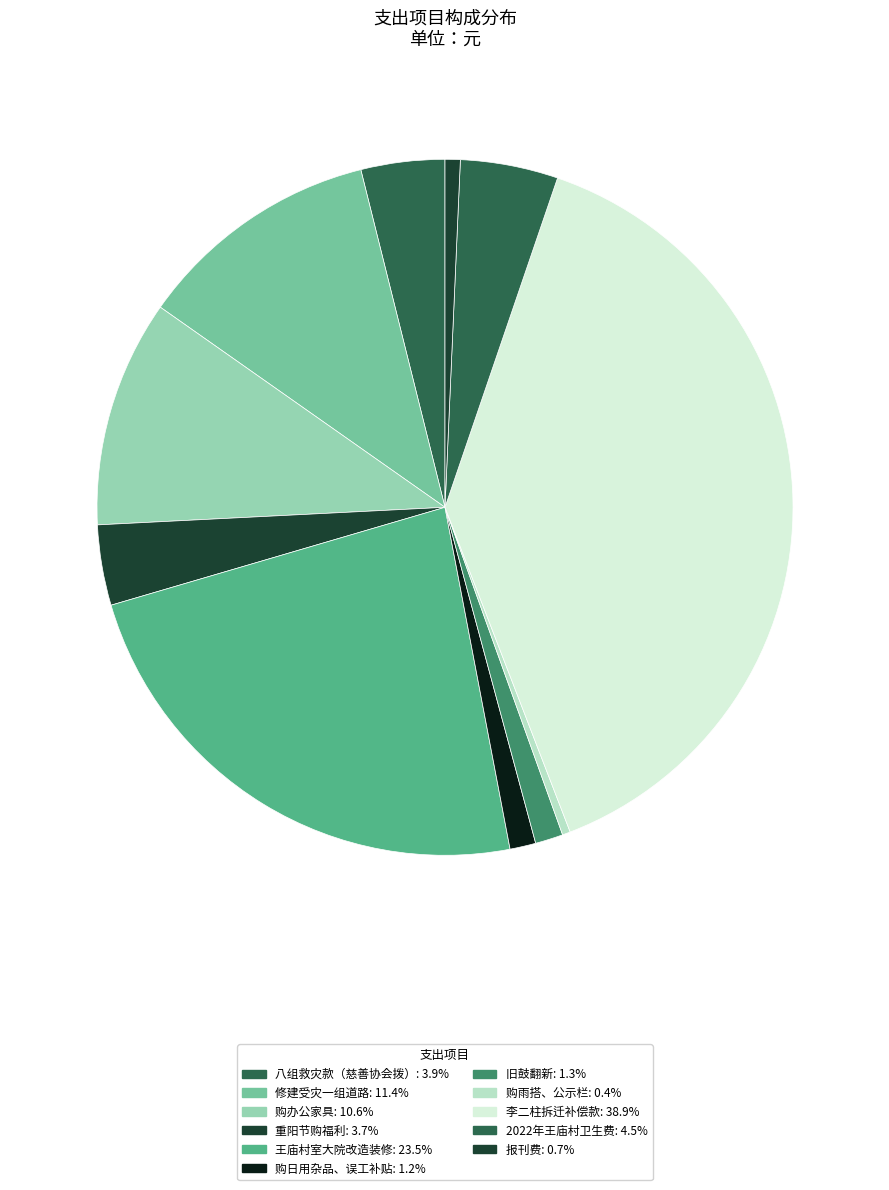

Do 购办公家具 and 李二柱拆迁补偿款 together represent more than half of the pie?

No